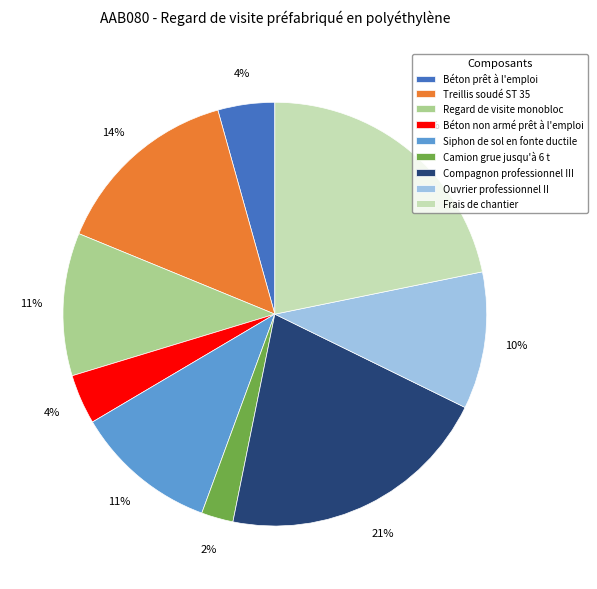

Combined, do Béton non armé prêt à l'emploi and Regard de visite monobloc account for over 50%?

No